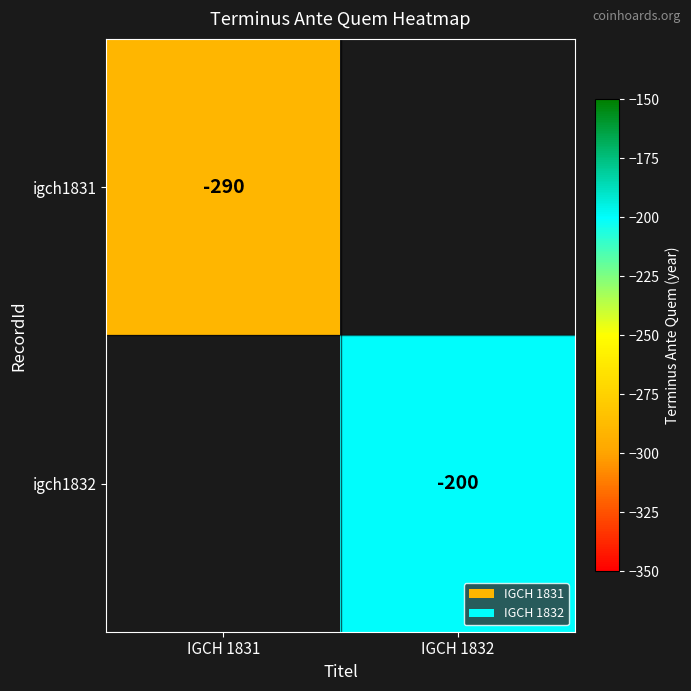

Is it true that igch1832 equals -200 at IGCH 1832?

True